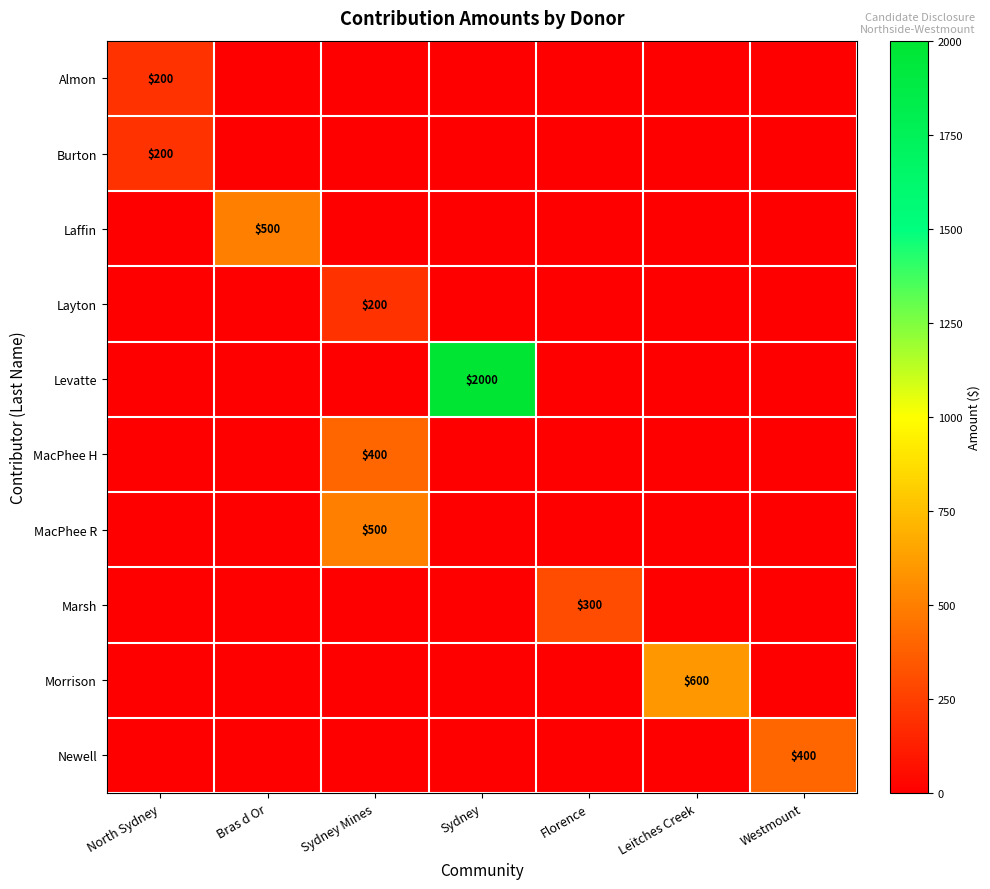

The value of Almon at North Sydney is 101. True or false?

False